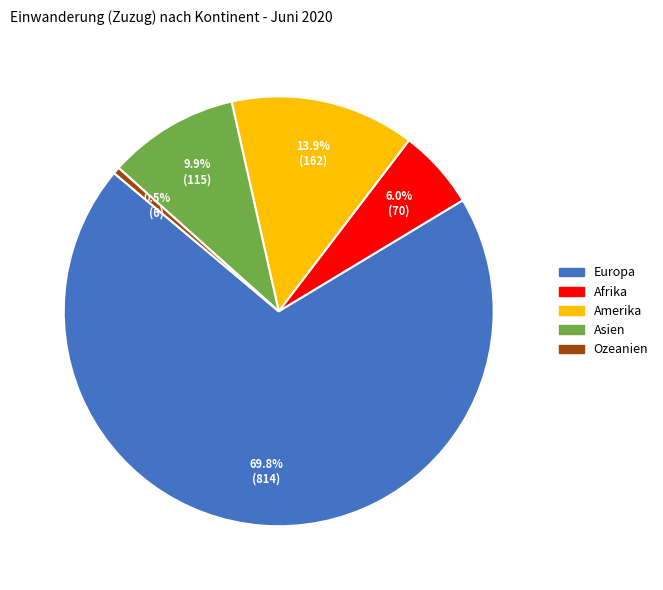

Count the number of slices in the pie.

5